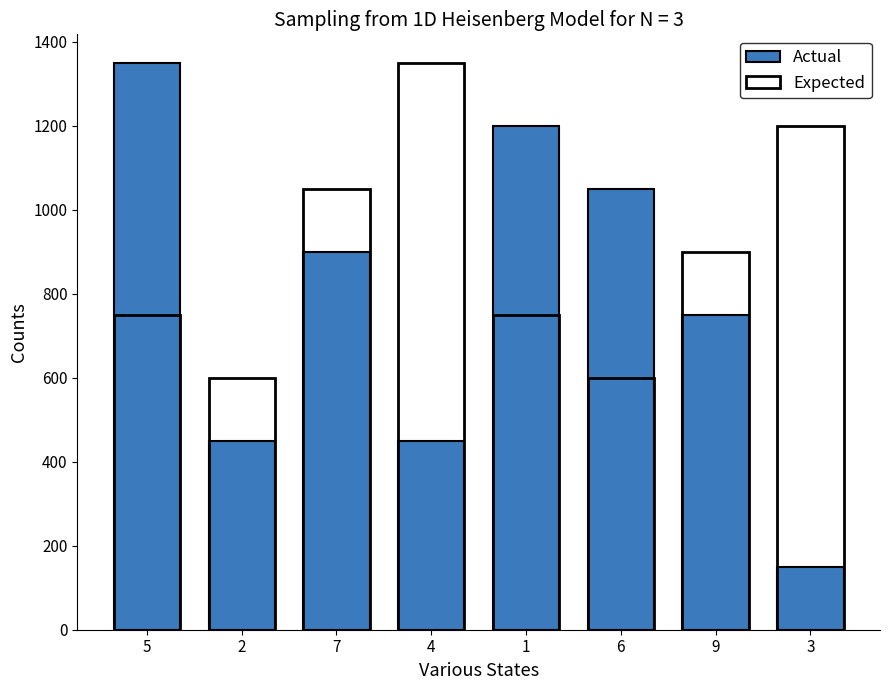

What is the approximate value of Expected at 2, to the nearest 10?

600